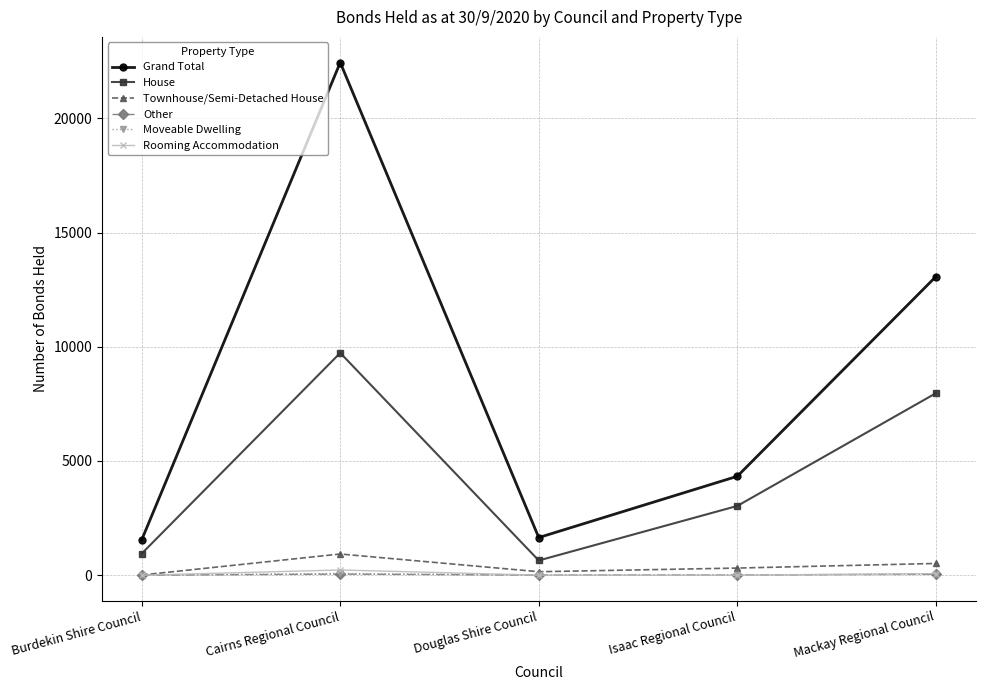

At which category is the sum across all series the highest?

Cairns Regional Council